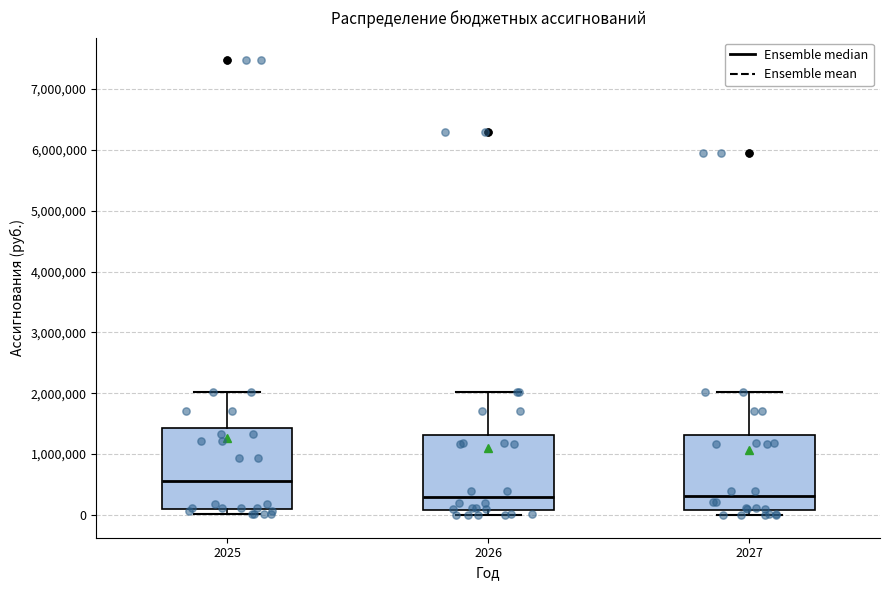

Which box has the highest median line?

2025